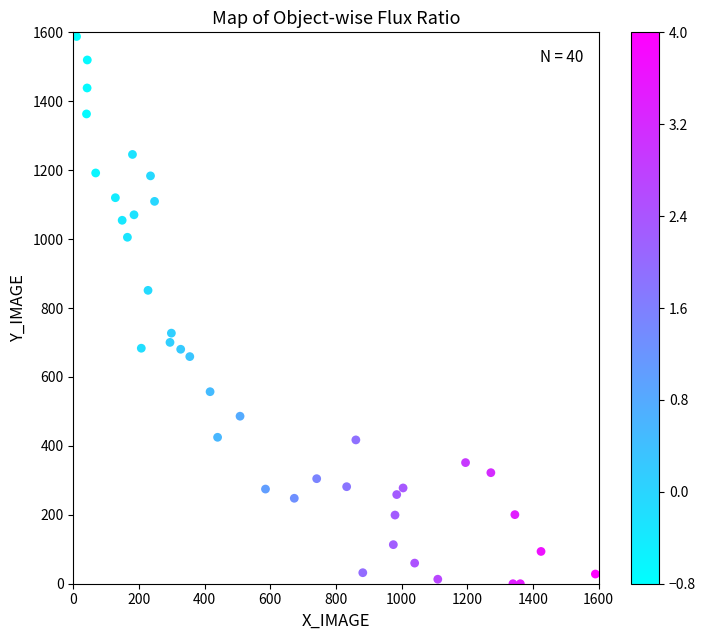

What is the range of X values (max minus min)?

1580.0